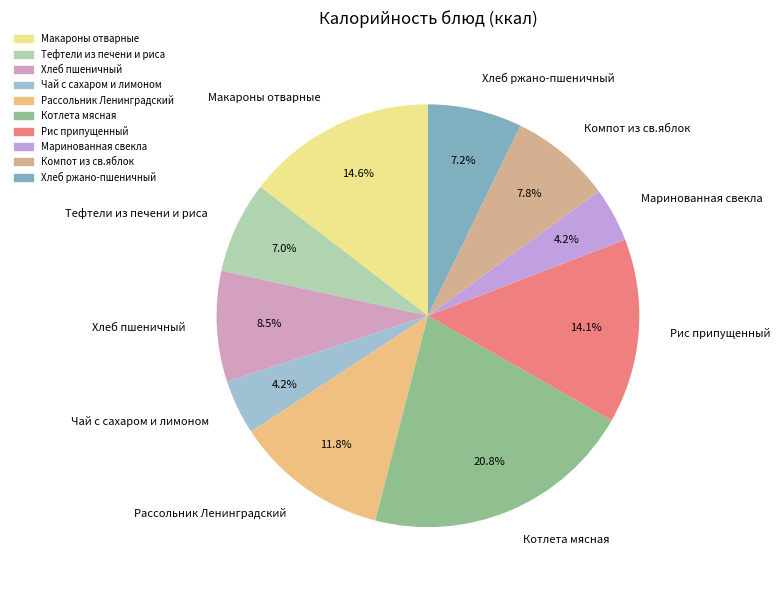

The Рассольник Ленинградский slice represents 12% of the pie. True or false?

True